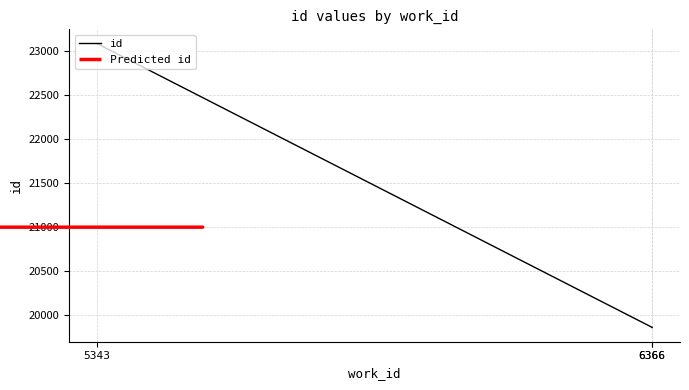

What is the sum of the values at 6366 and 6366?

39717